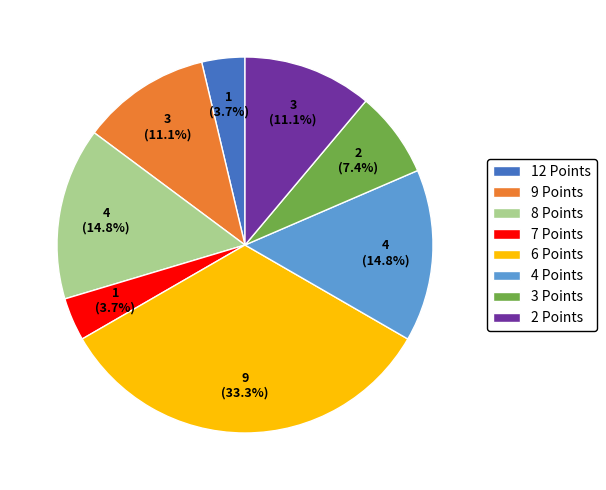

What is the largest slice in the pie chart?

6 Points